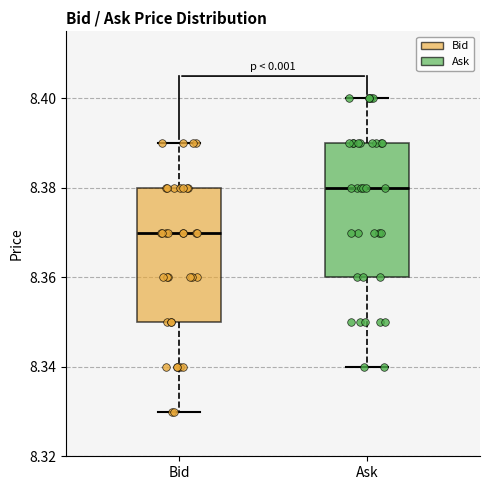

Where is the upper edge of the box for Ask on the y-axis? The values are not printed on the chart, so give them approximately, as read against the axis.

8.39